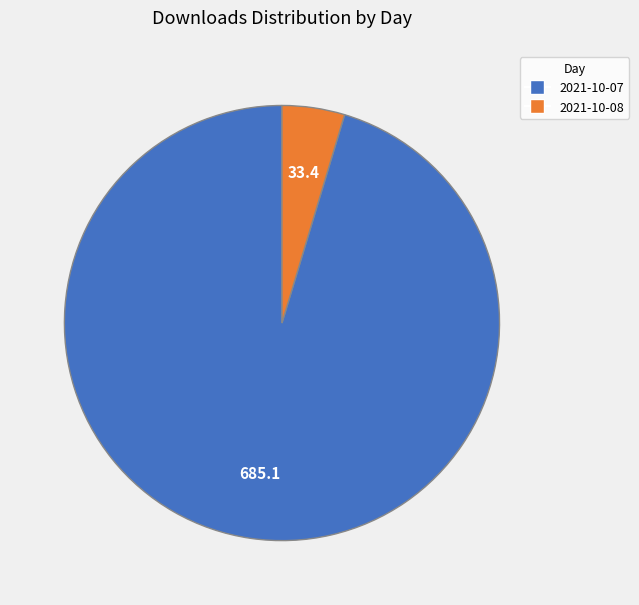

What is the smallest slice in the pie chart?

2021-10-08